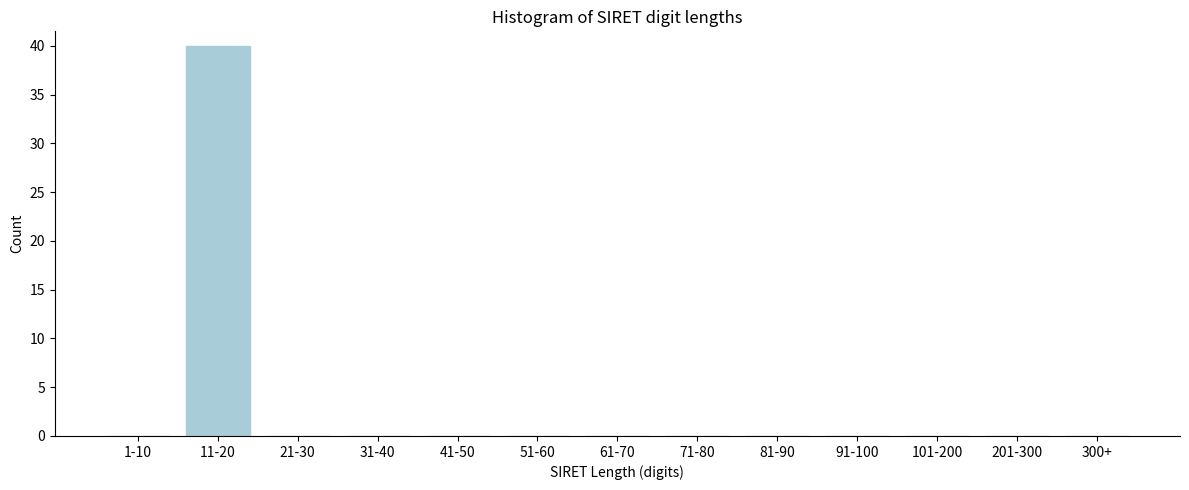

Reading right to left, transcribe all the data shown in this chart.

300+=0	201-300=0	101-200=0	91-100=0	81-90=0	71-80=0	61-70=0	51-60=0	41-50=0	31-40=0	21-30=0	11-20=40	1-10=0